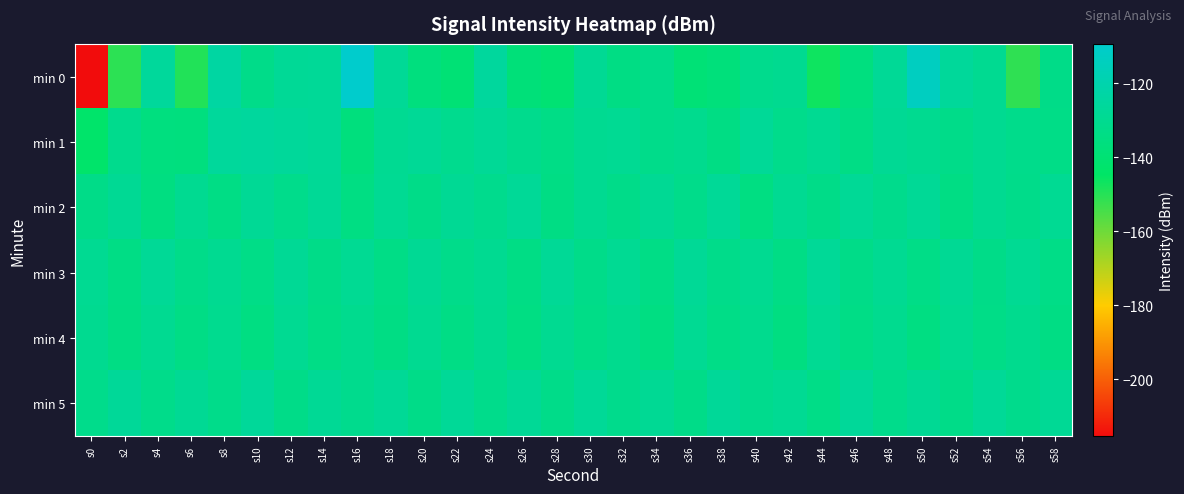

At which category does the chart reach its minimum across all series?

s0